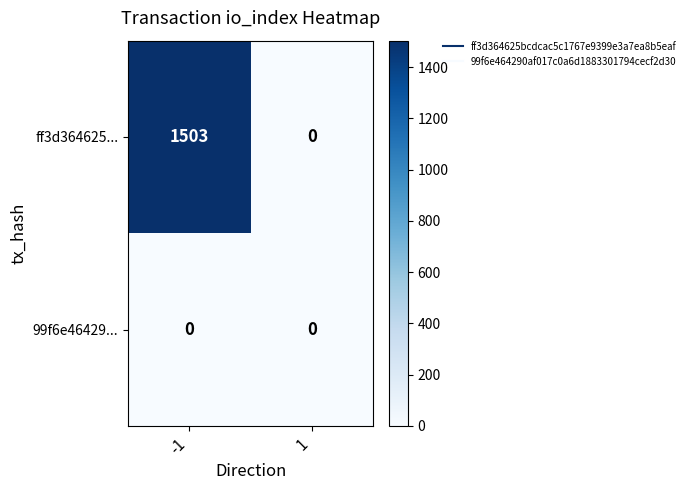

Rank the series by their average value, from highest to lowest.

ff3d364625..., 99f6e46429...